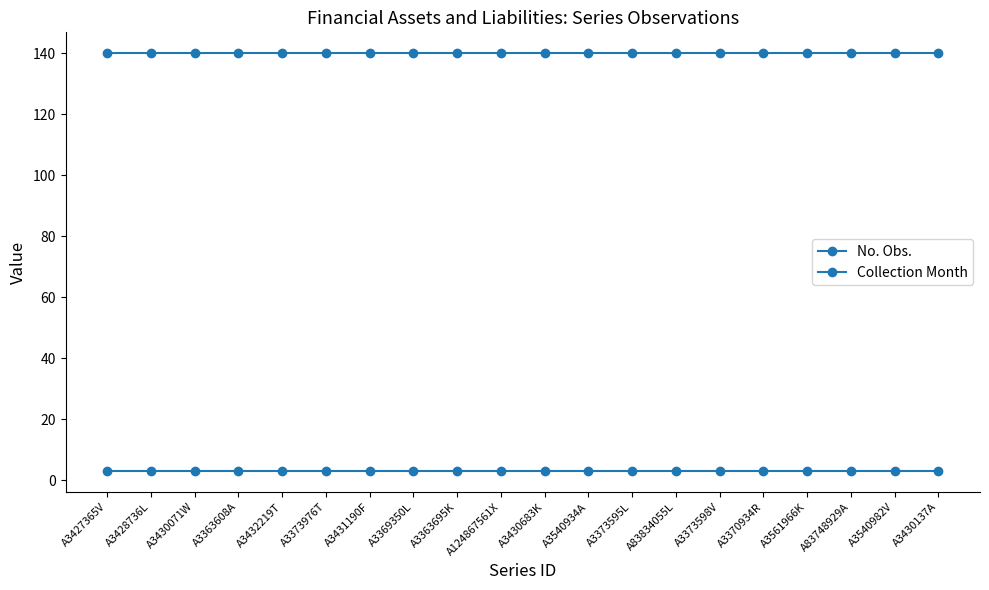

Rank the series by their maximum value, from lowest to highest.

Collection Month, No. Obs.